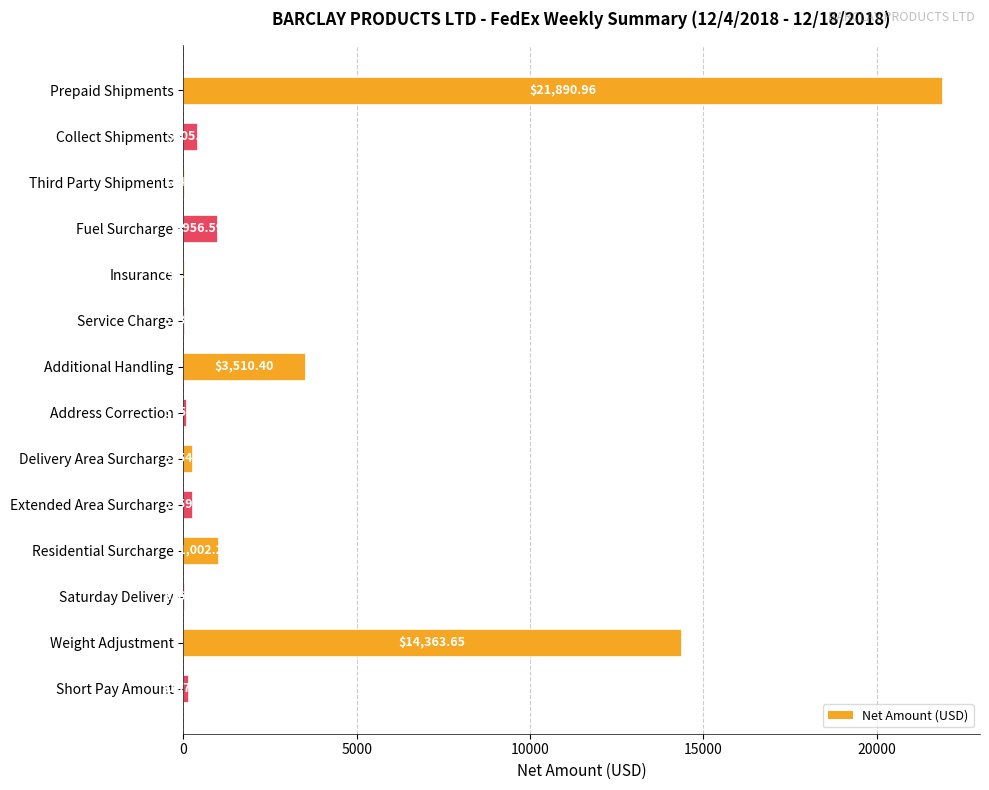

Where is the data nearest to the value 10949?

Weight Adjustment